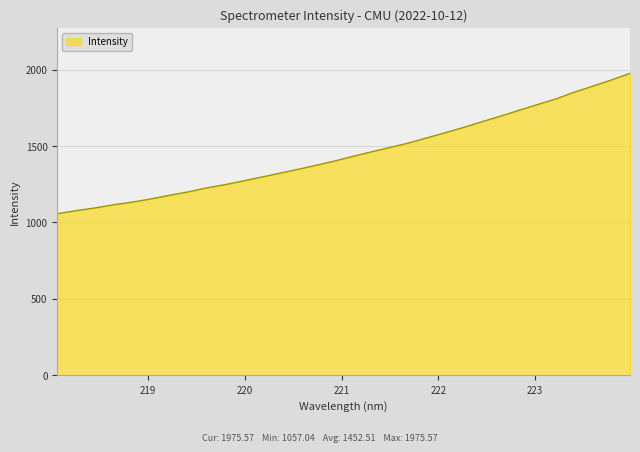

What is the greatest value displayed?

1975.6